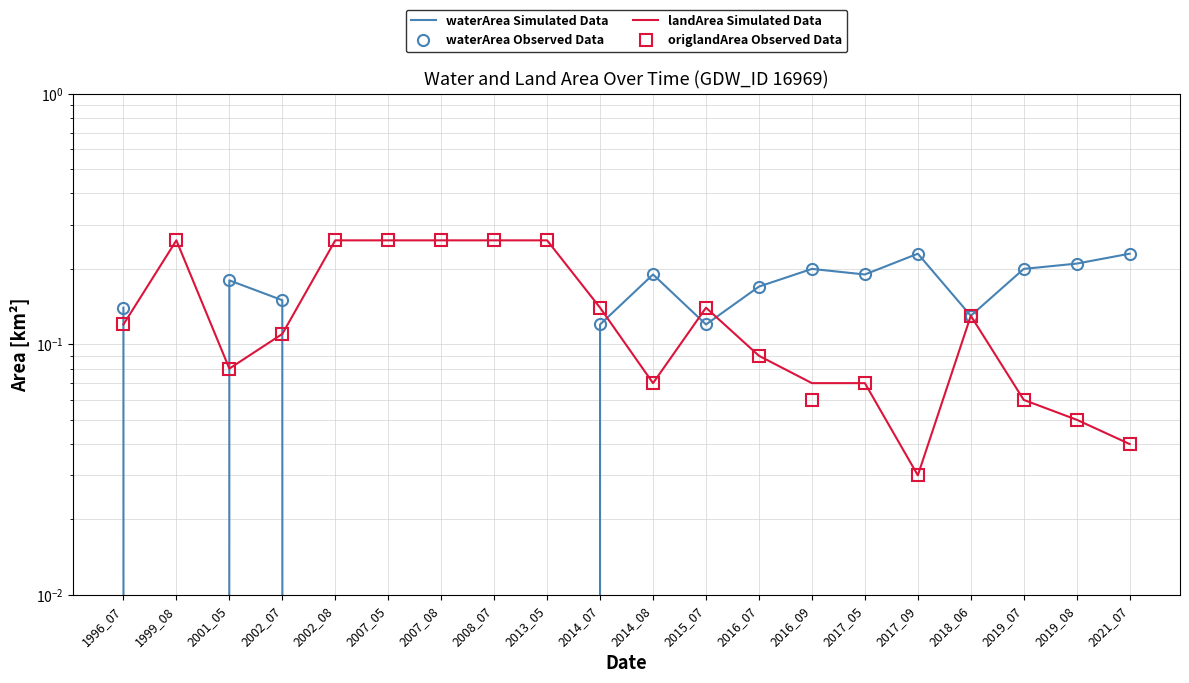

What is the average value of the waterArea Observed Data series?

0.1